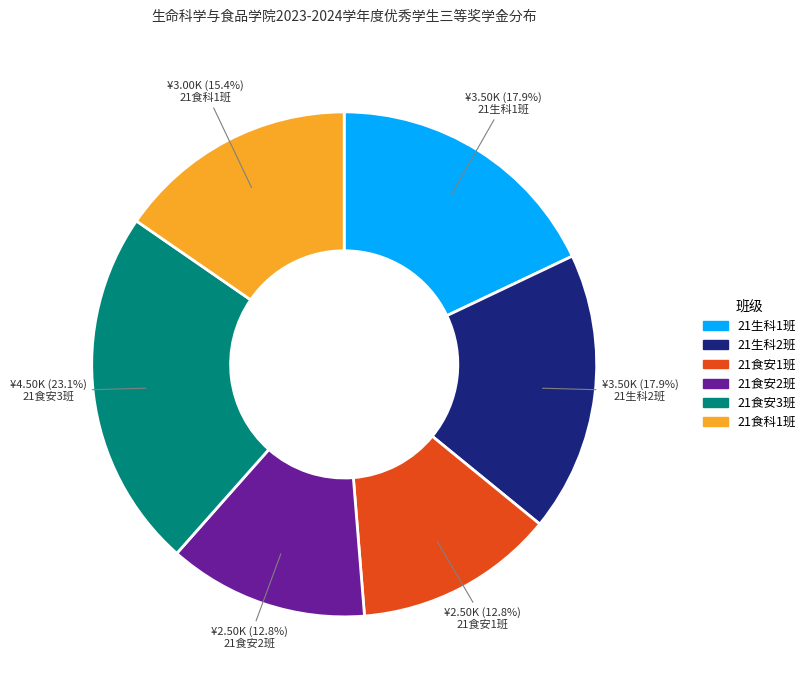

Is there any slice that represents more than half of the pie?

No